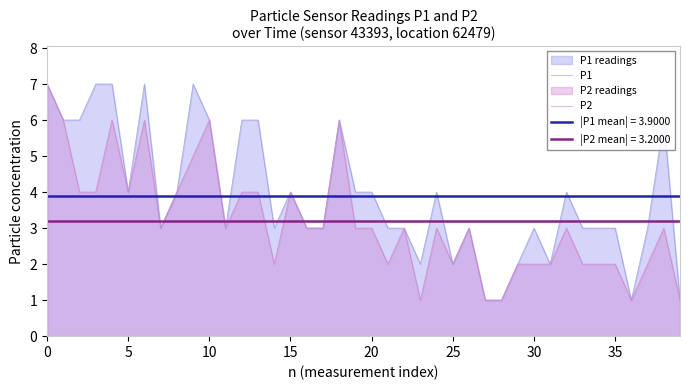

The P2 series shows 2 at 35. True or false?

True